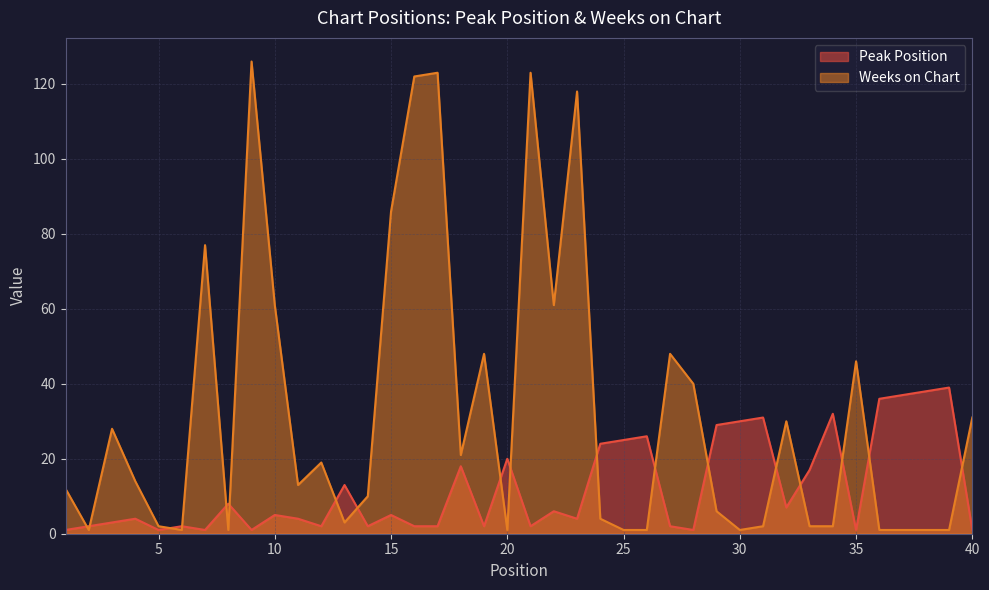

What value does the Weeks on Chart series have at 5?

2